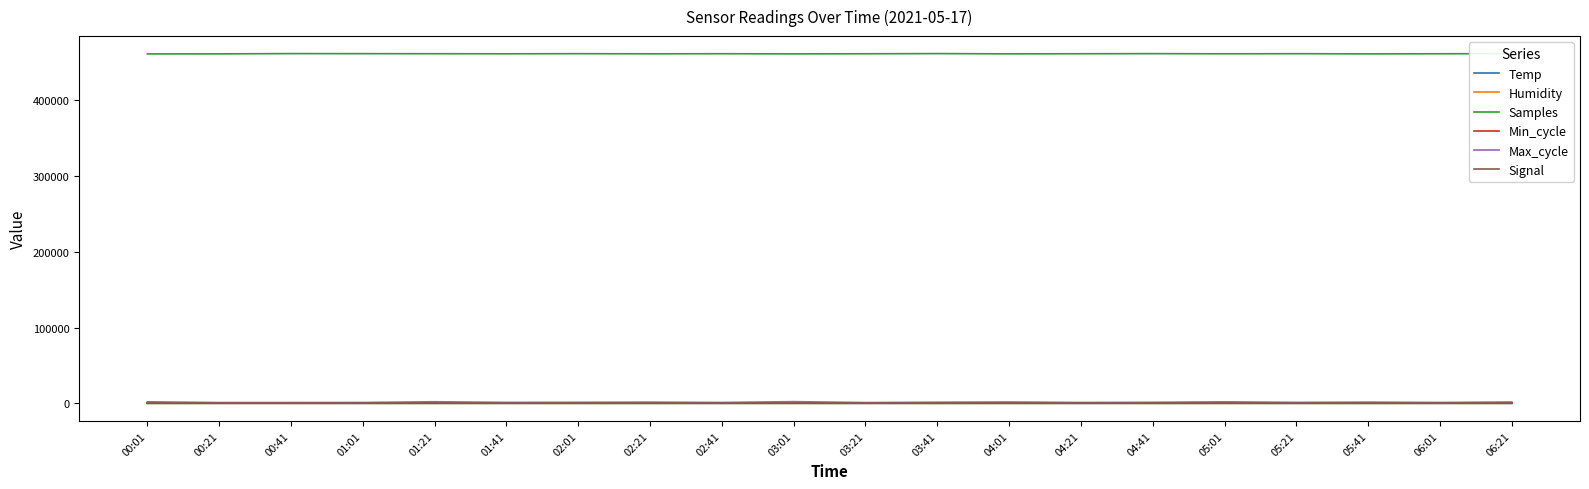

True or false: Min_cycle and Samples cross at least once.

False